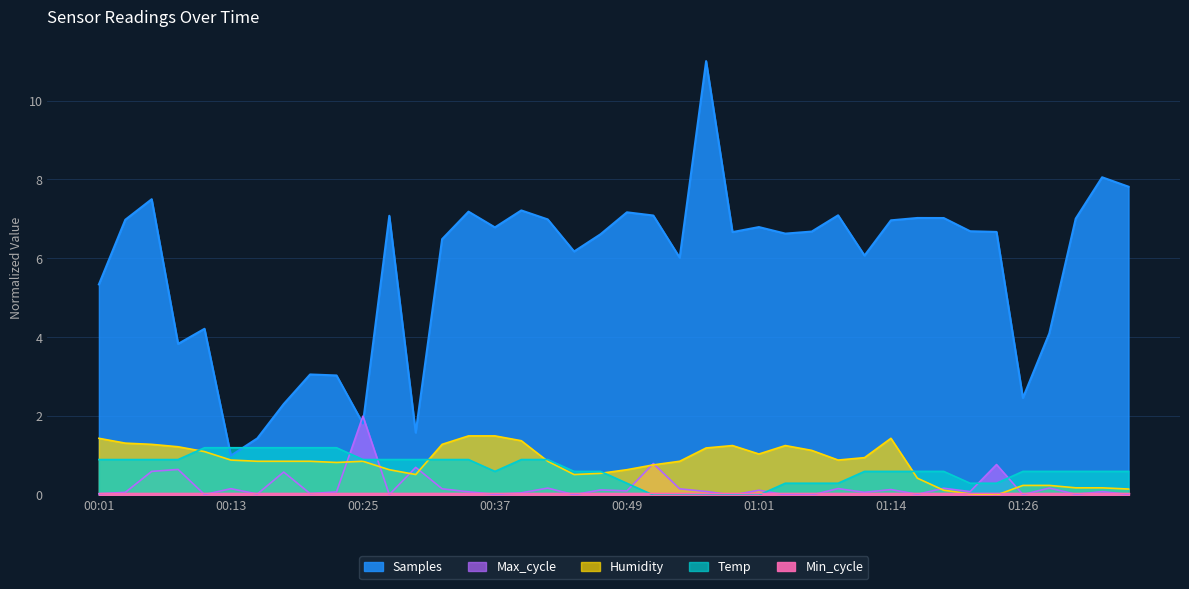

Does the chart have visible grid lines?

Yes